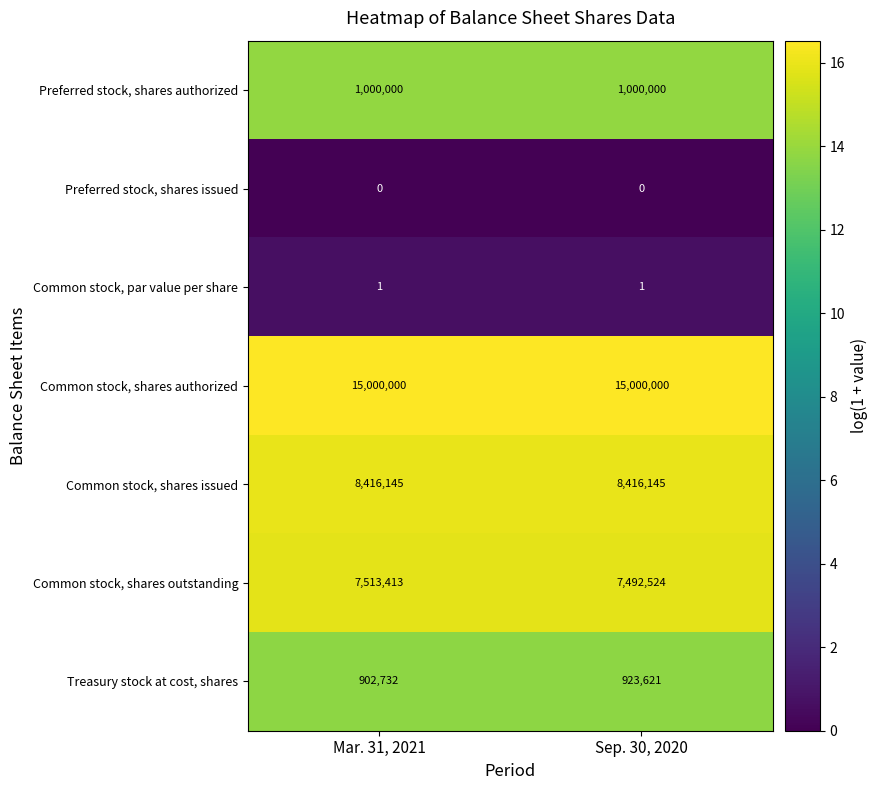

Is it true that Common stock, par value per share equals 1 at Sep. 30, 2020?

True